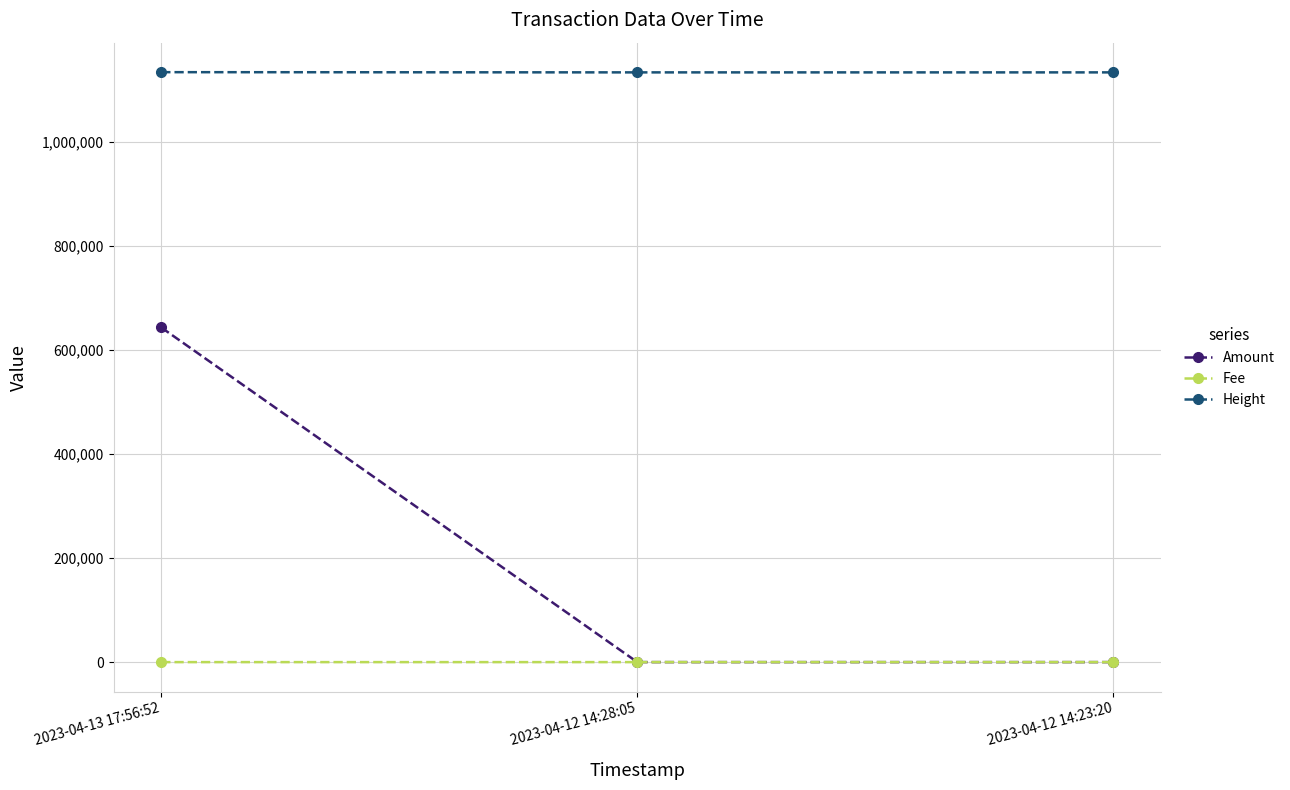

Which series has the largest range (max minus min)?

Amount